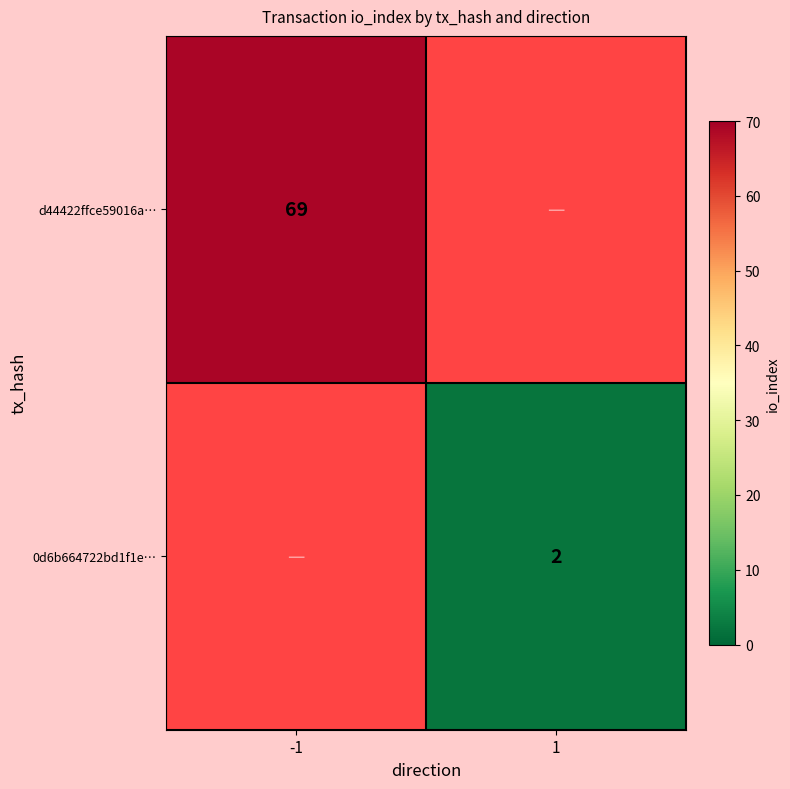

Which label corresponds to the smallest value in the chart?

1